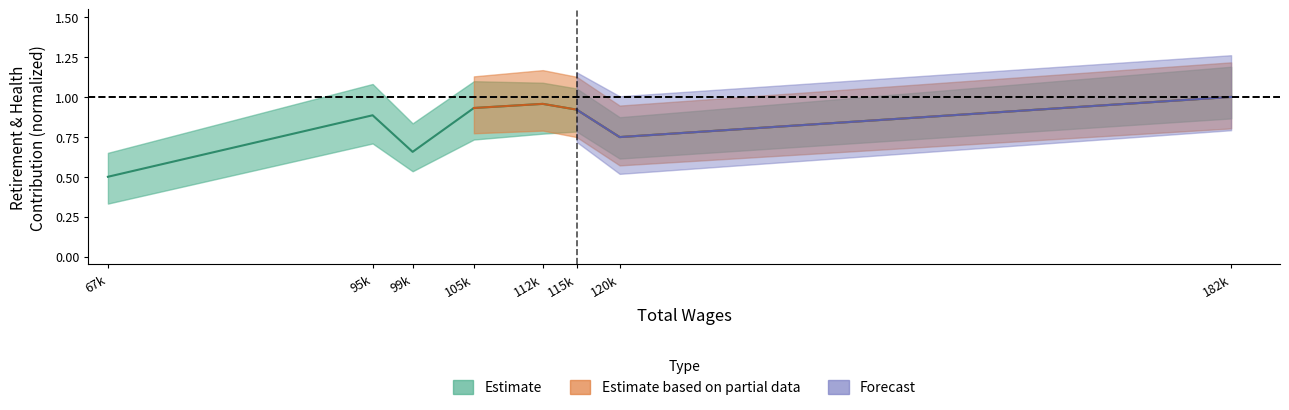

What is the value of the 4th point from the left?

0.9